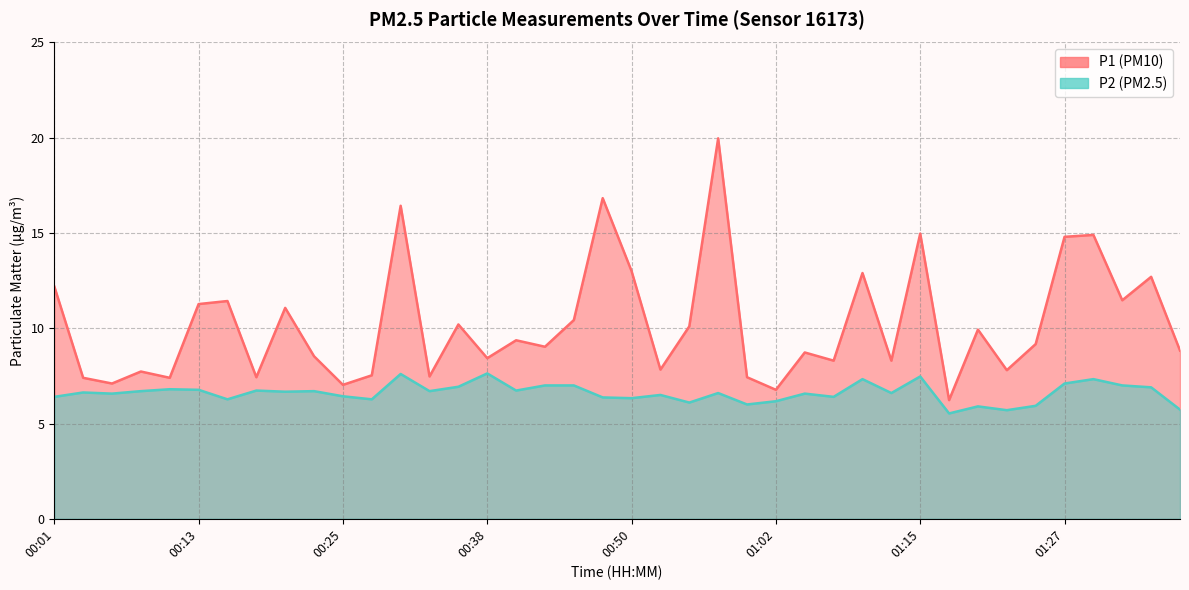

The value of P1 at 00:01 is 16.4. True or false?

False